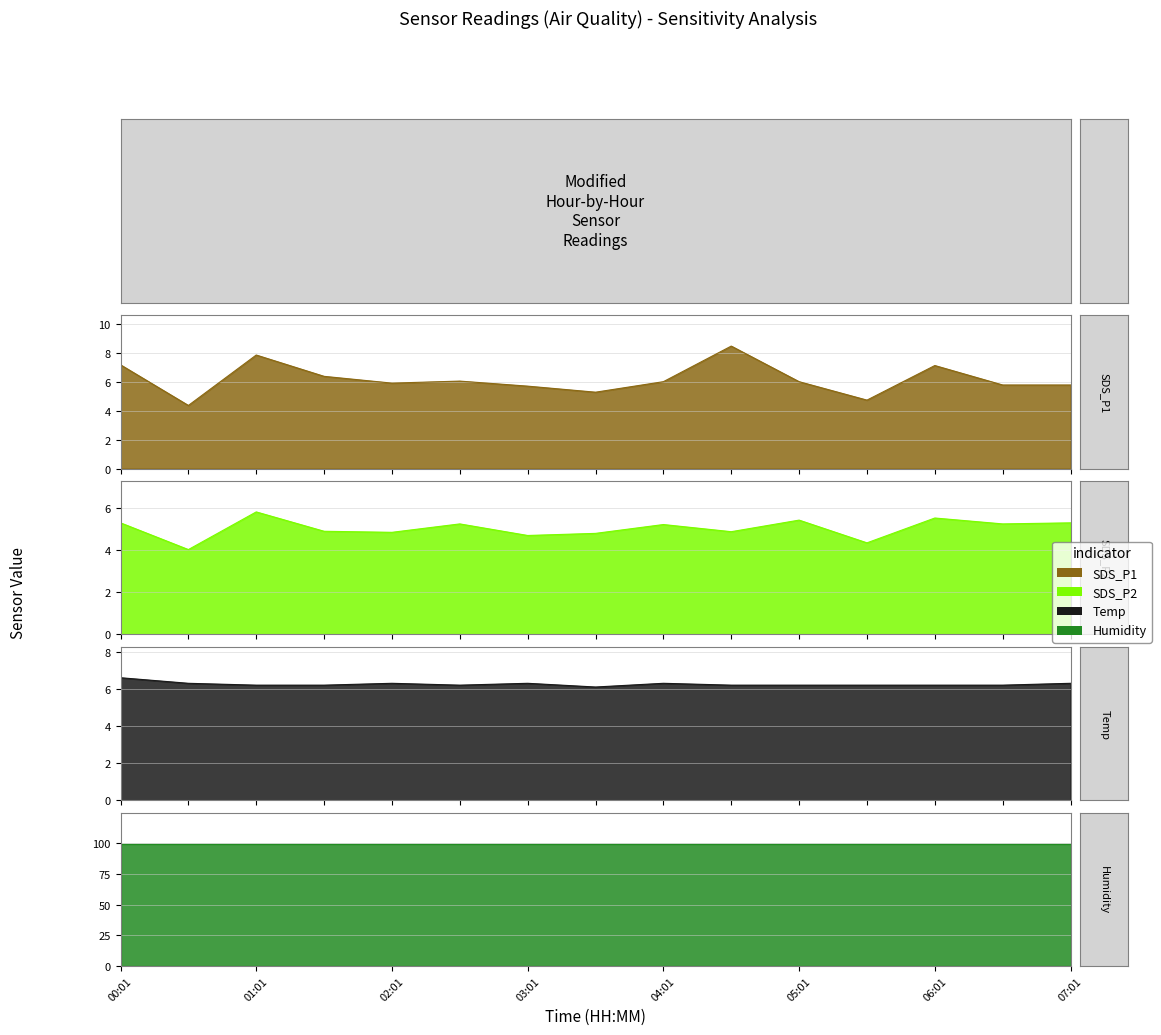

Count the Temp values in the range 6 to 7.

15